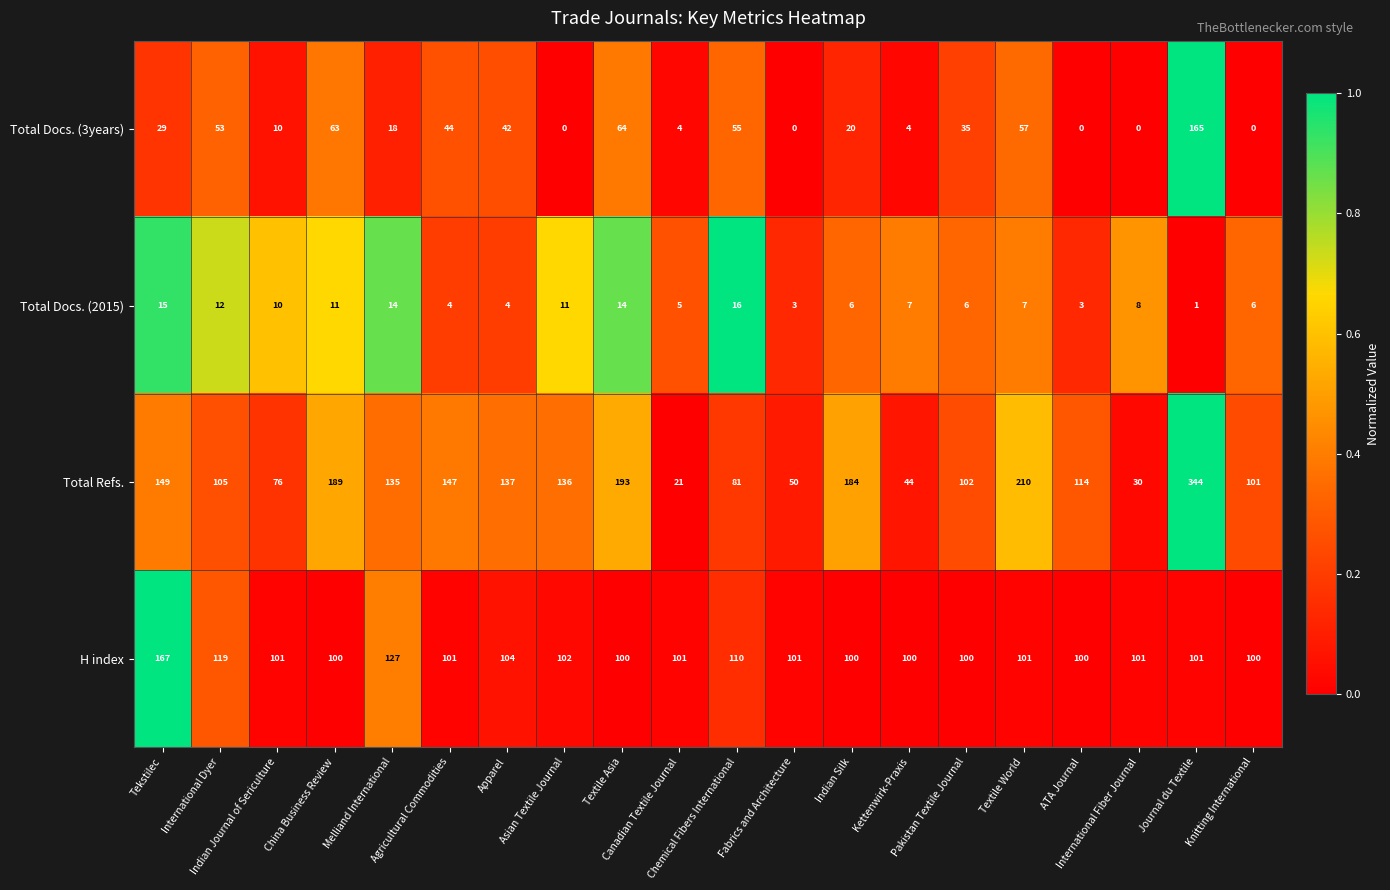

What is the difference between the maximum and minimum values in the Total Docs. (3years) series?

165